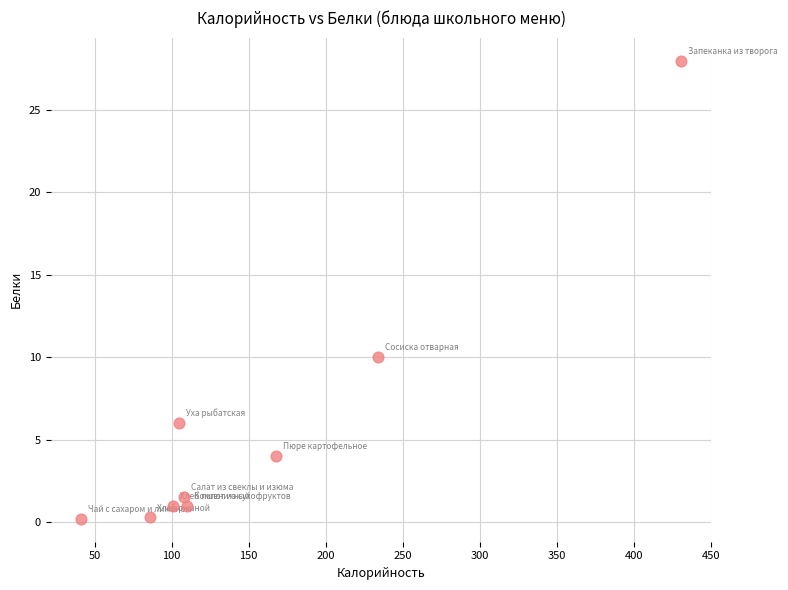

What Y value in the scatter plot is closest to 14?

10.0